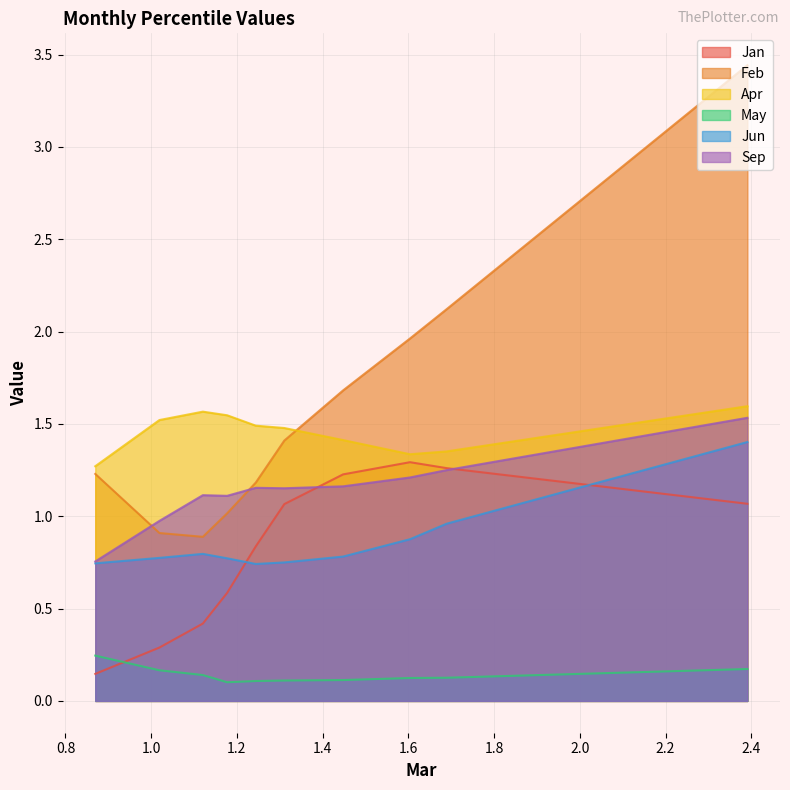

Which series has the largest total across all categories?

Feb